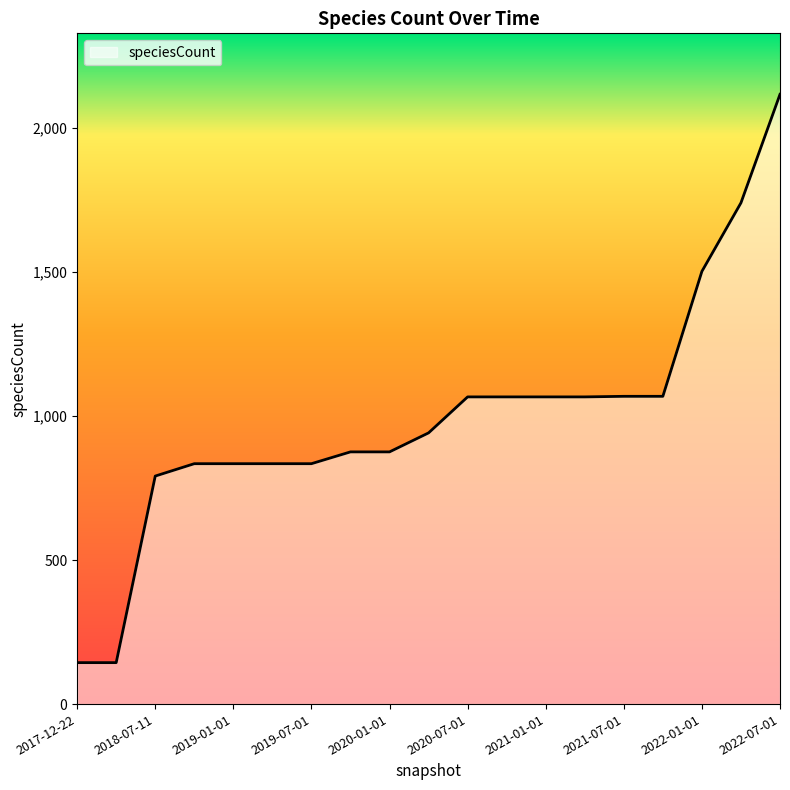

What is the difference between the maximum and minimum values?

1974